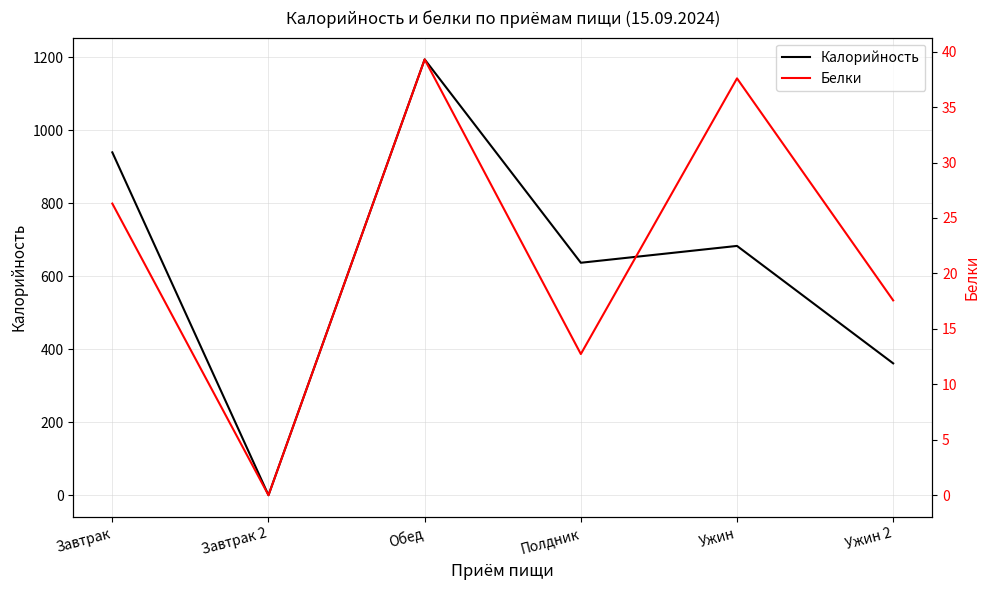

Is this an area chart (filled region under the line)?

No